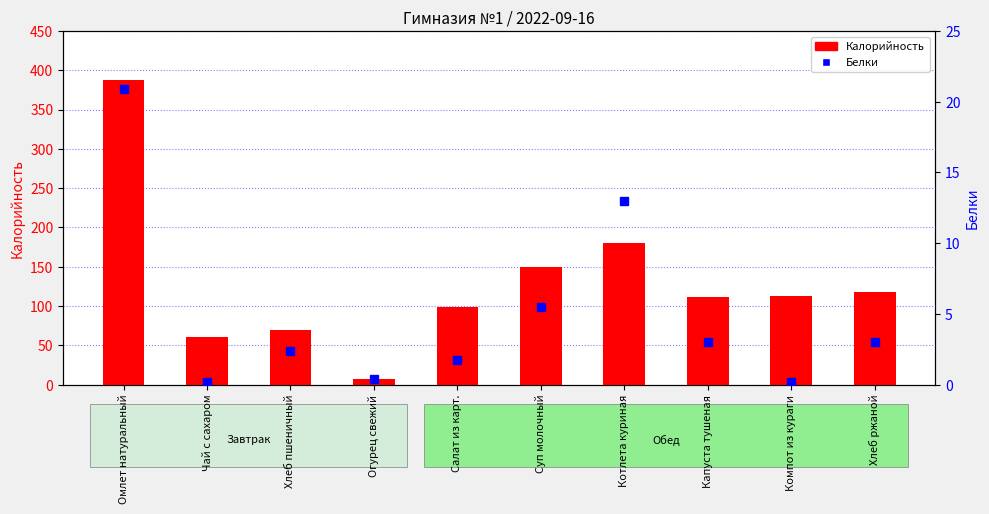

What is the value of the Калорийность bar at the 6th from the left?

150.0